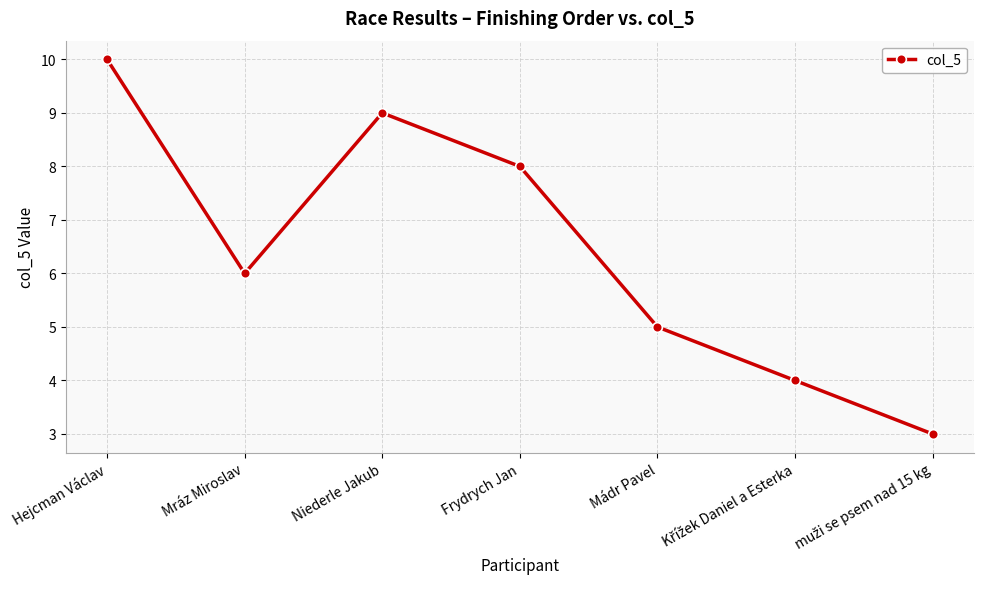

At which label is the value closest to 6?

Mráz Miroslav